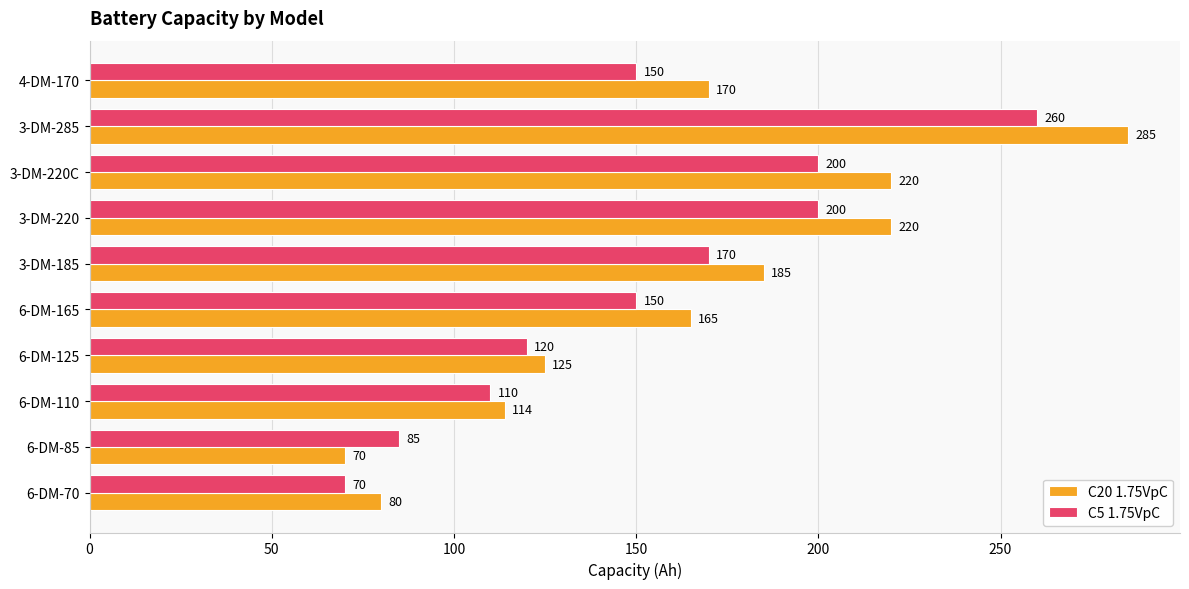

Which series has the largest range (max minus min)?

C20 1.75VpC